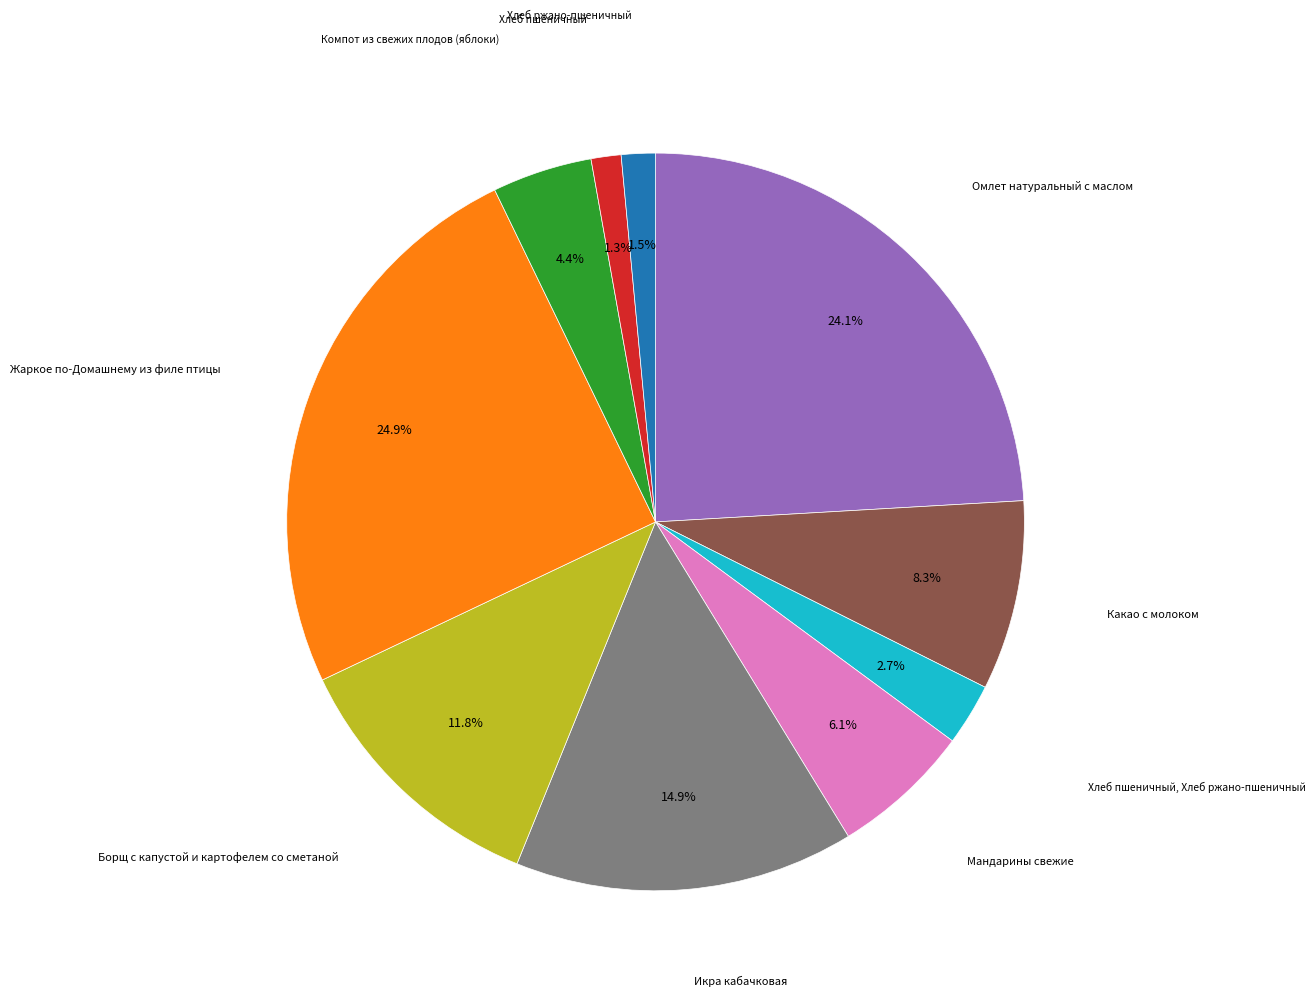

Does any single category account for the majority?

No